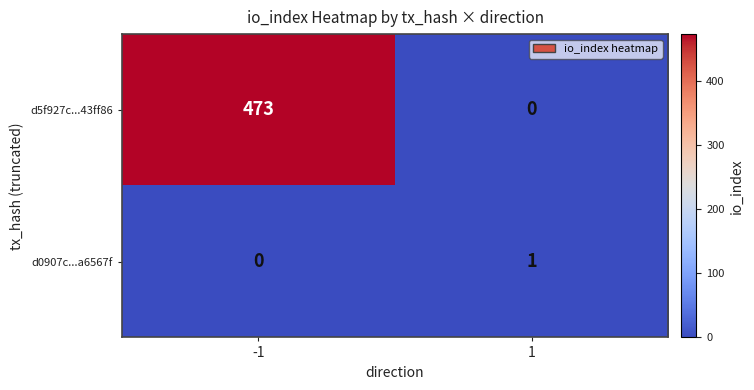

Rank the categories by d5f927c...43ff86 value from lowest to highest.

1, -1